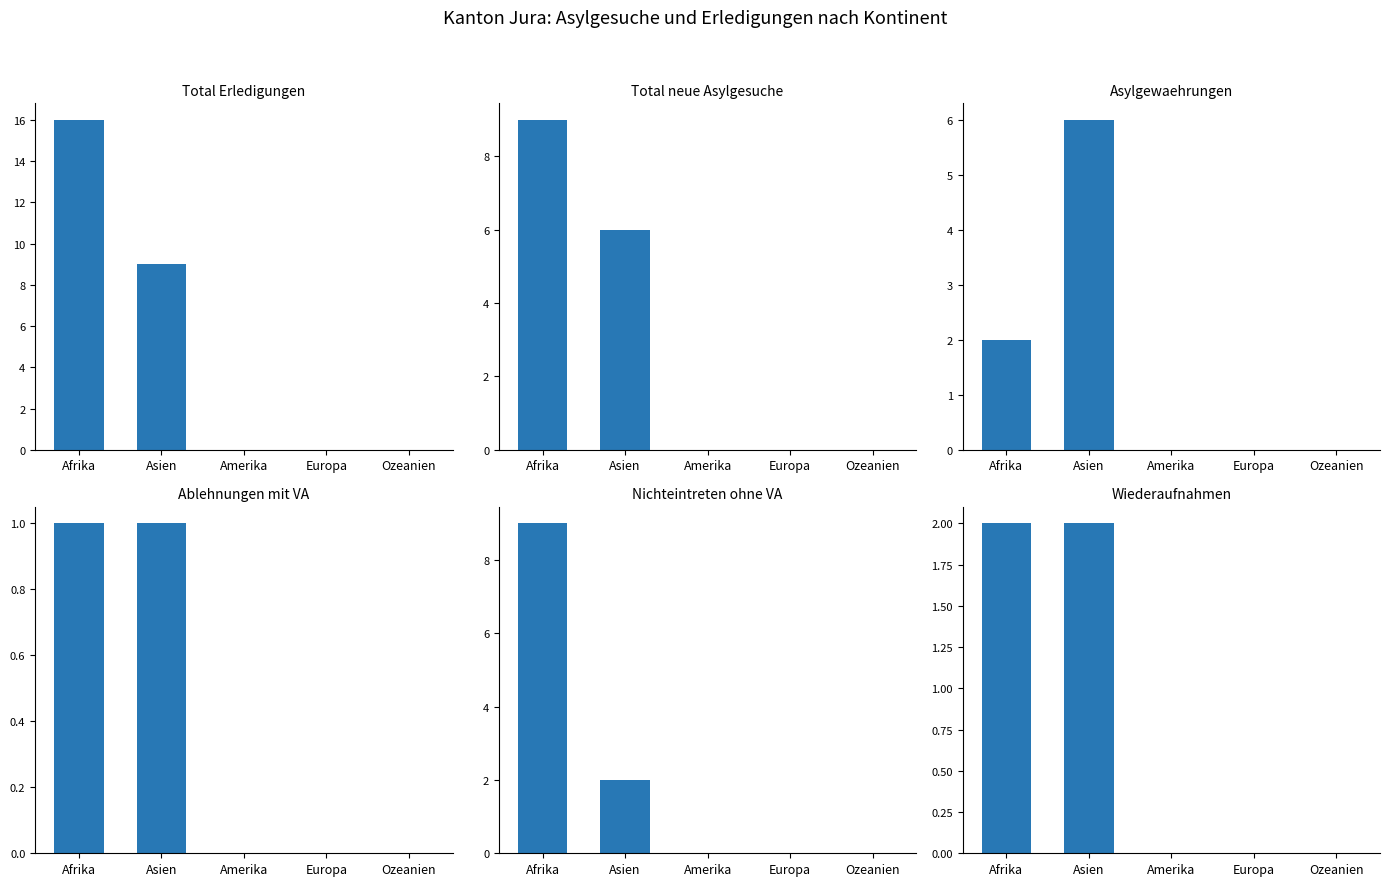

At which category does the chart reach its minimum across all series?

Amerika